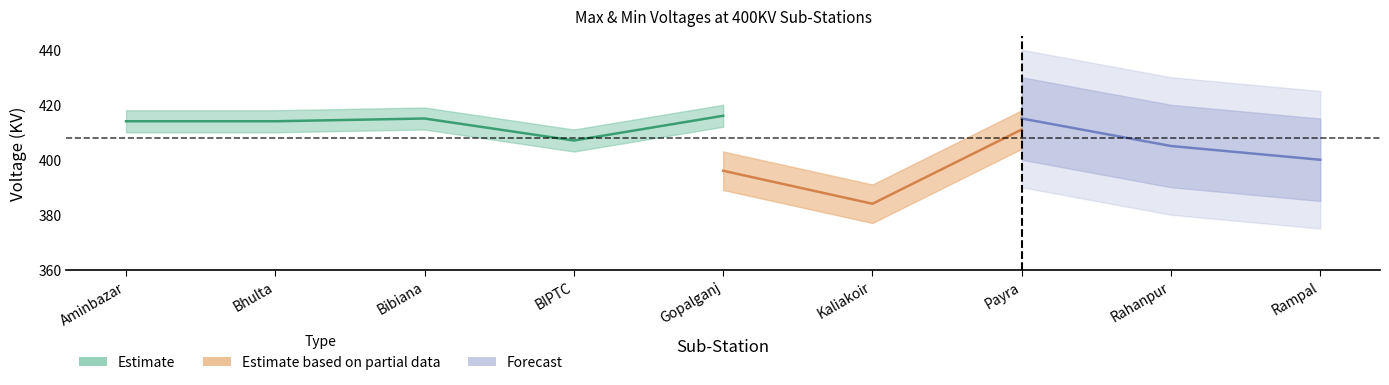

True or false: Max Voltage Right and Min Voltage (400KV) cross at least once.

False